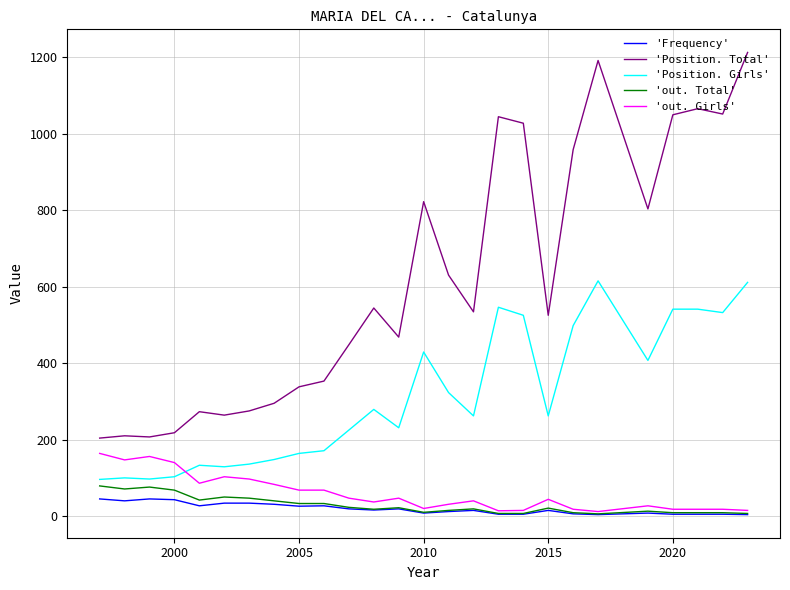

What is the difference between the maximum and minimum values in the 'Position. Girls' series?

519